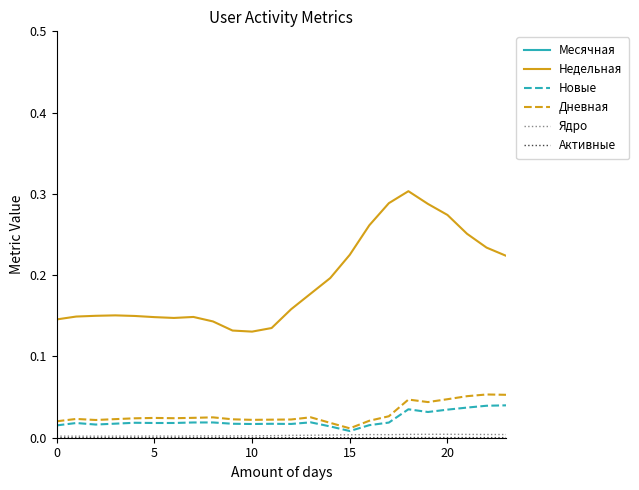

Which series has the largest range (max minus min)?

Месячная